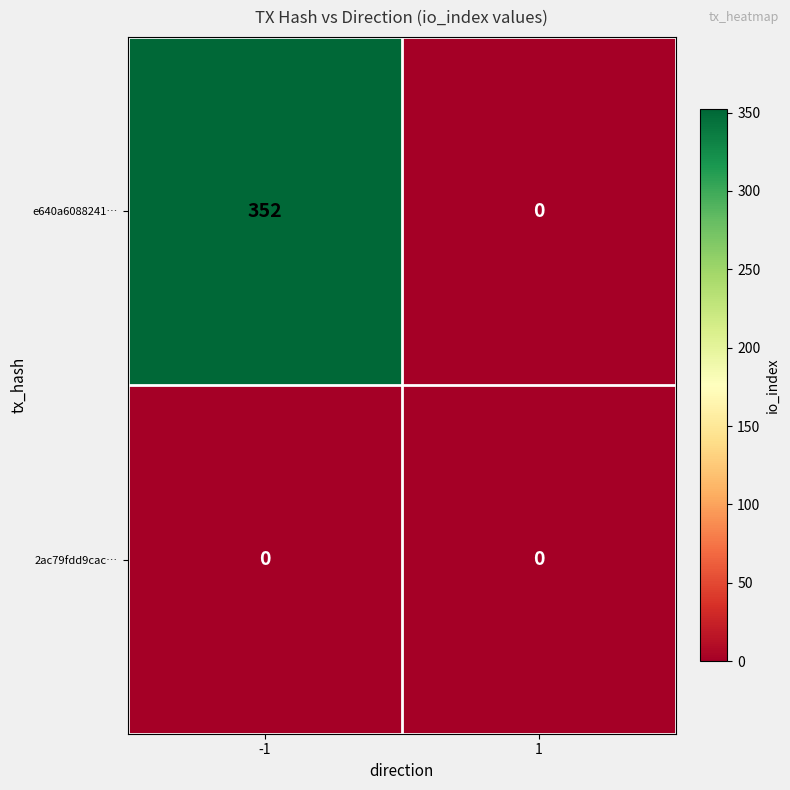

Which series has the largest range (max minus min)?

e640a6088241…